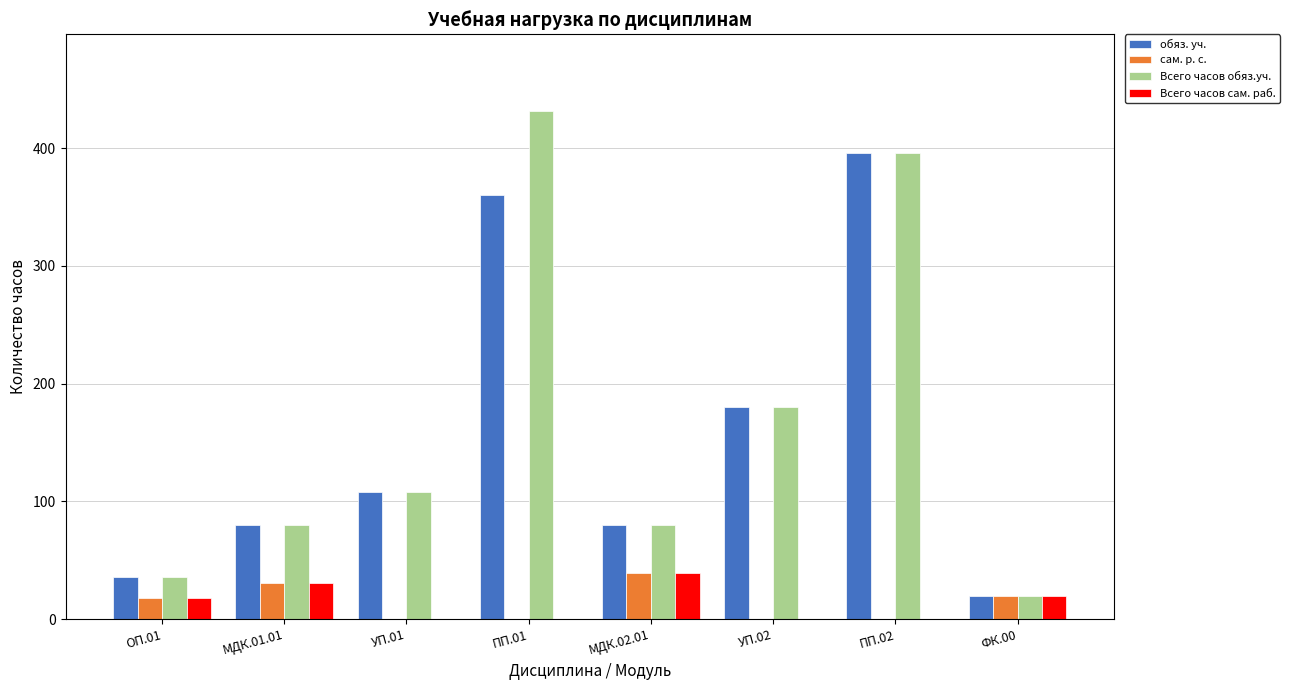

Where is Всего часов обяз.уч. nearest to the value 226?

УП.02